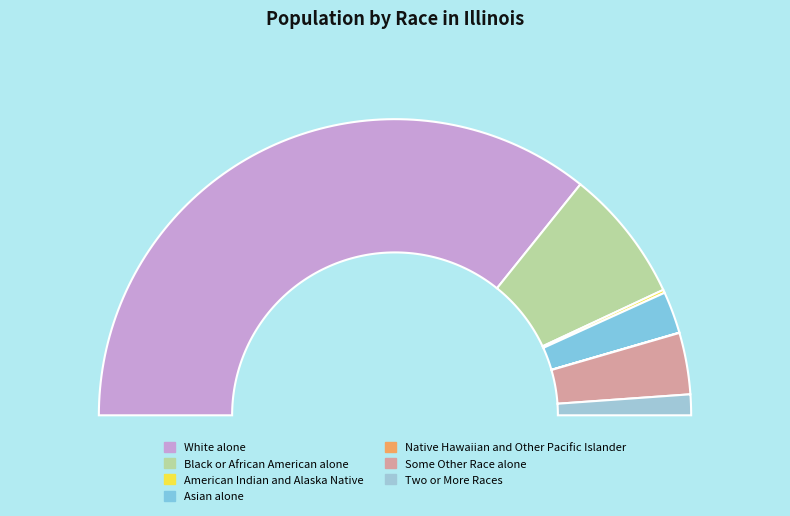

The White alone slice represents 65% of the pie. True or false?

False